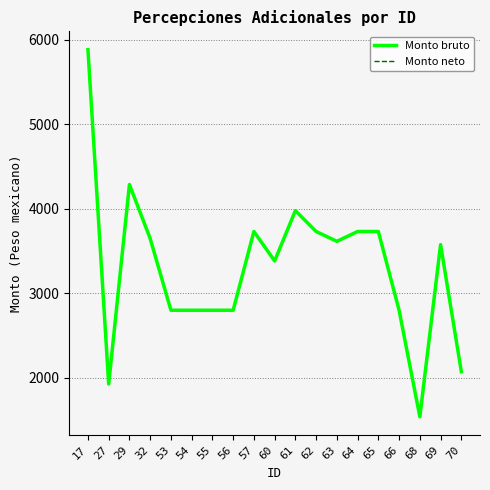

How many lines are shown in the chart?

2